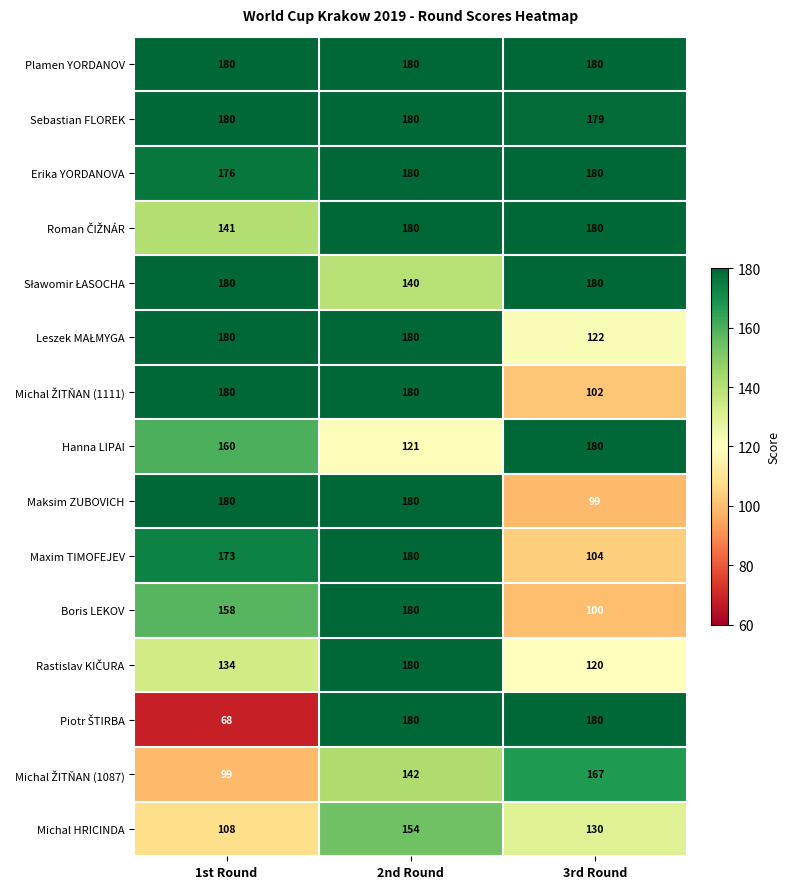

What is the difference between the highest and lowest values at 3rd Round?

81